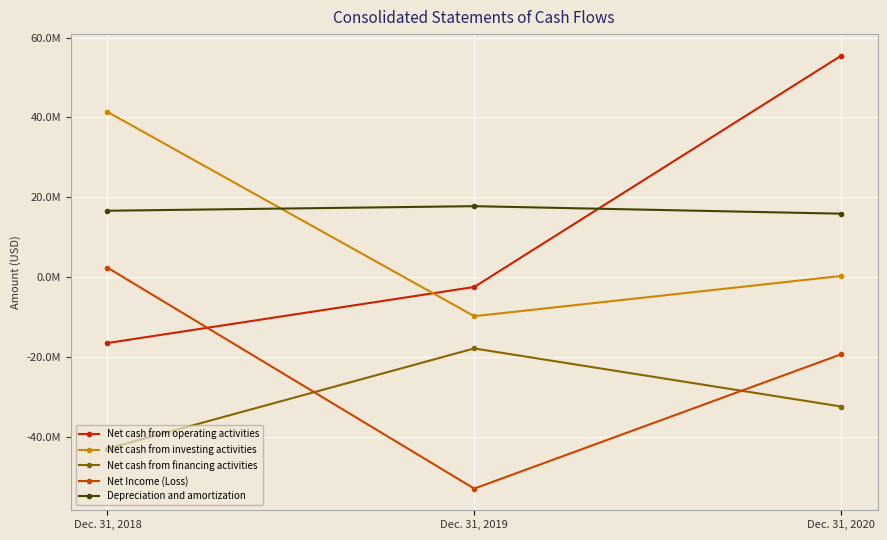

Which series has the largest total across all categories?

Depreciation and amortization